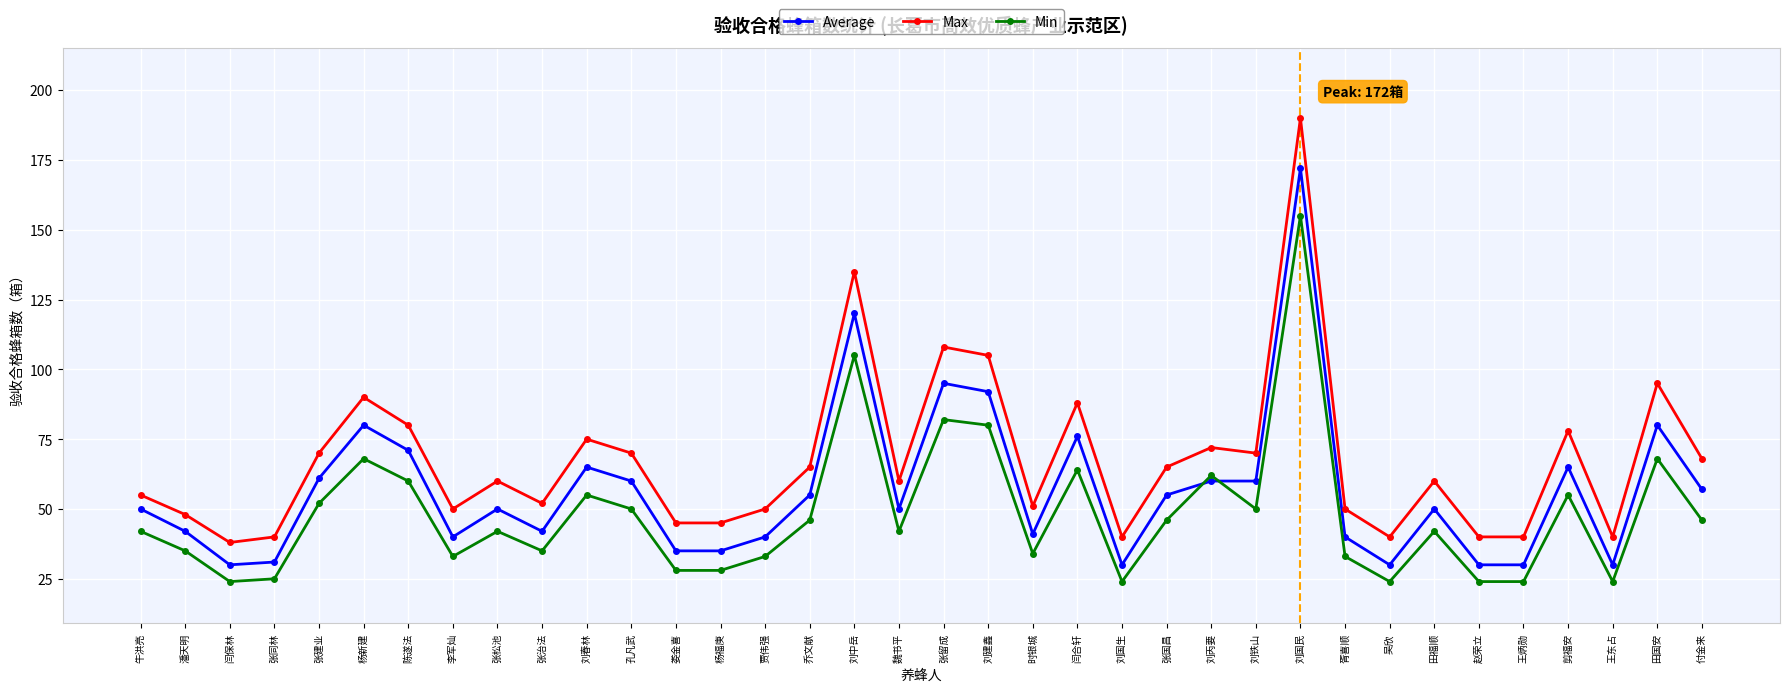

True or false: Min and Max intersect in this chart.

False